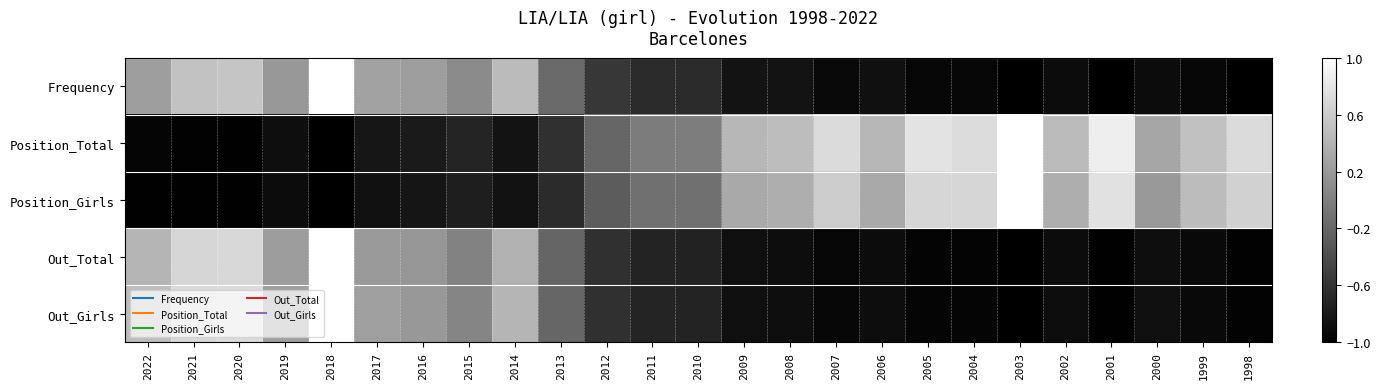

At how many categories does at least one series exceed 0?

21